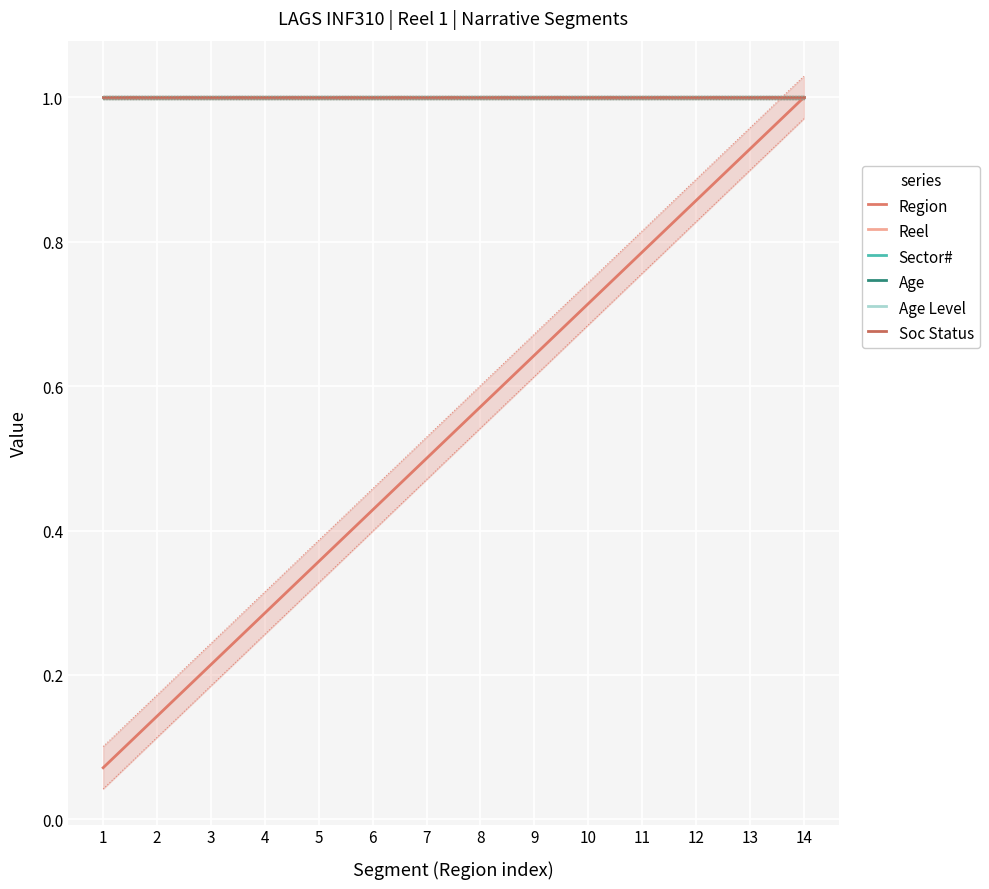

Which series changed the most between 4 and 6?

Region